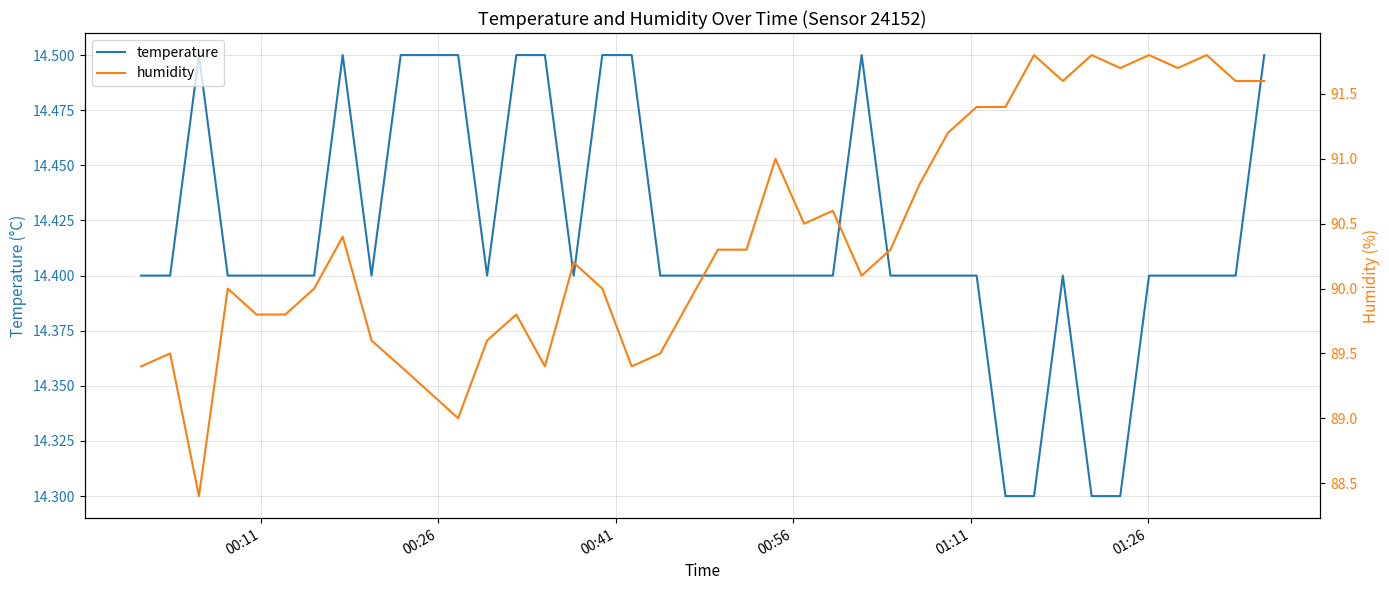

What is the maximum value for temperature?

14.5